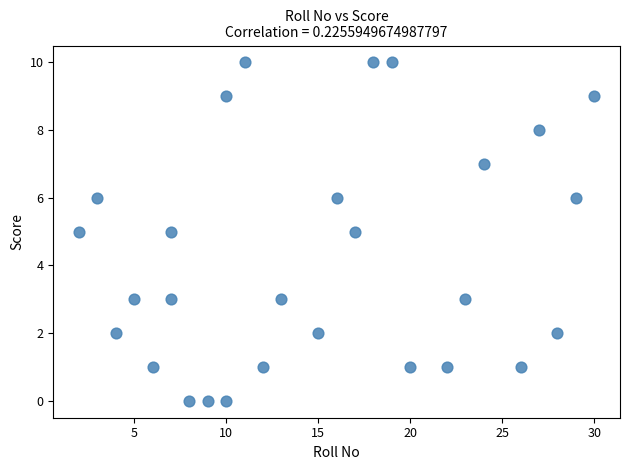

What is the range of Y values (max minus min)?

10